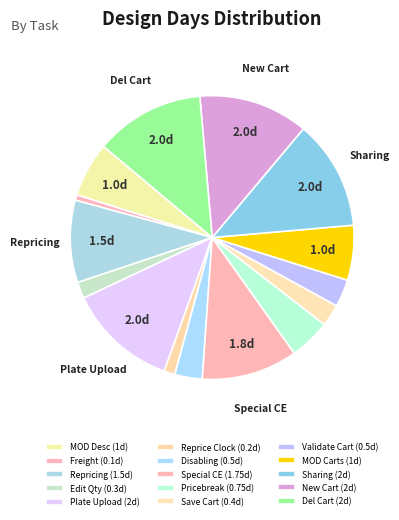

How many segments does this pie chart have?

15